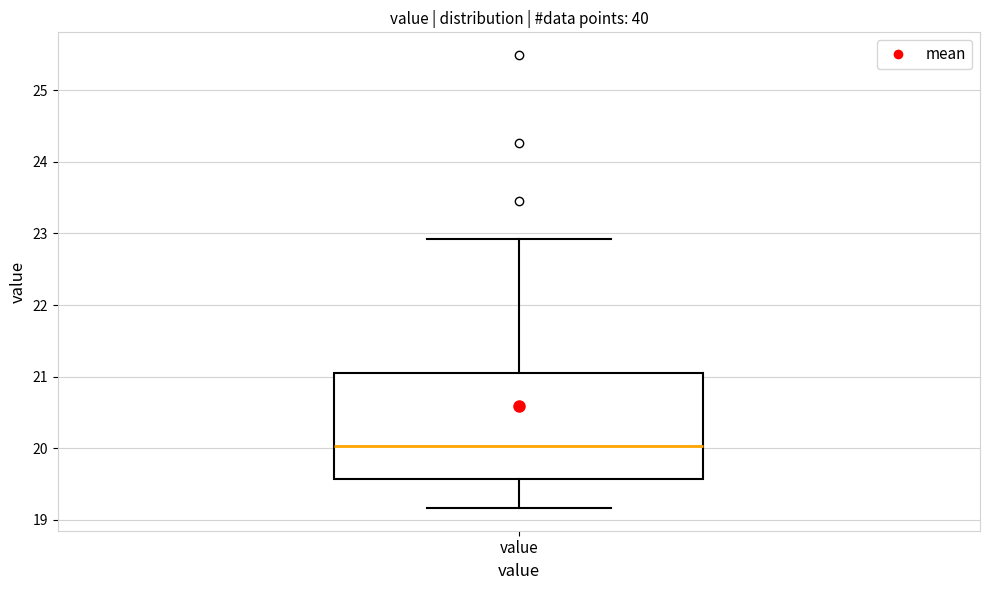

Read this box plot against the y-axis: the position of the median line, the range covered by the box, and the ends of both whiskers. The values are not printed on the chart, so give them approximately, as read against the axis.

median 20.0, box 19.6 to 21.0, whiskers 19.2 to 22.9